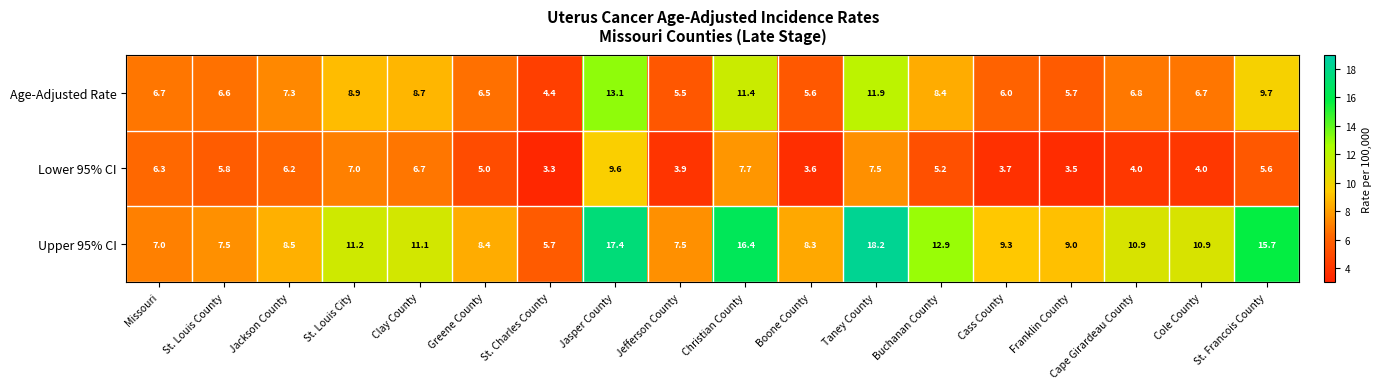

Which series changed the most between Clay County and Taney County?

Upper 95% CI